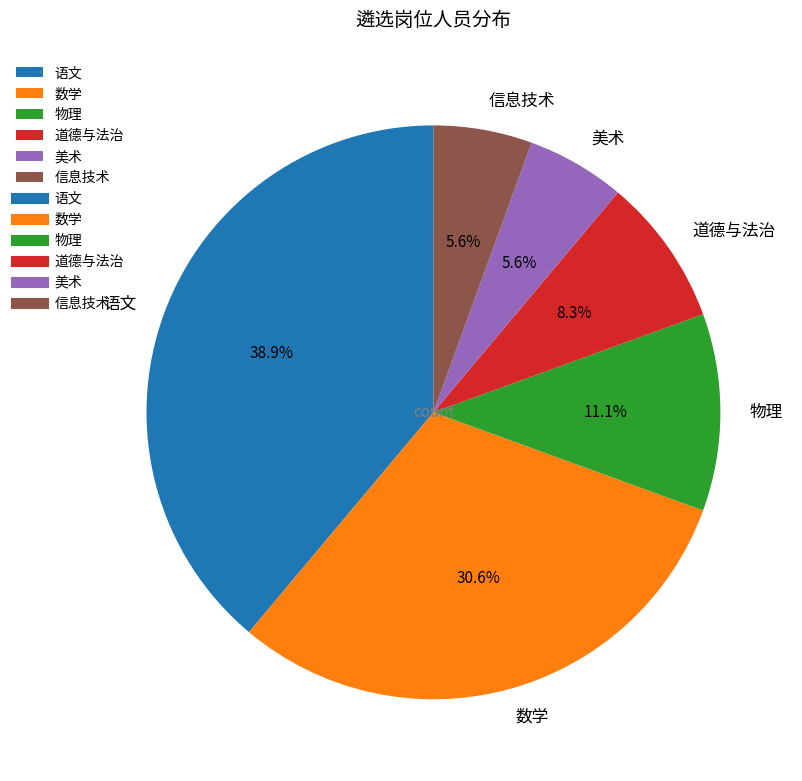

How many segments does this pie chart have?

6